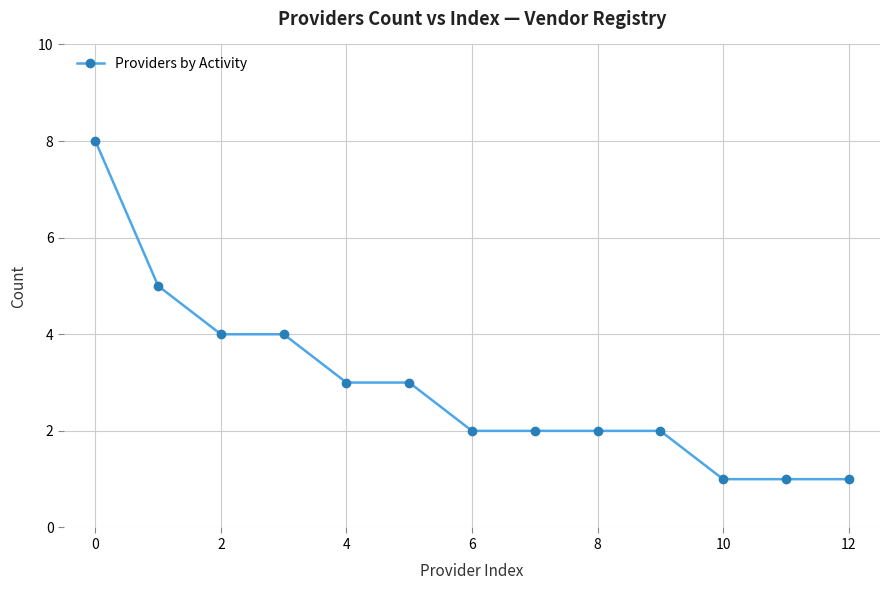

What is the sum of all values?

38